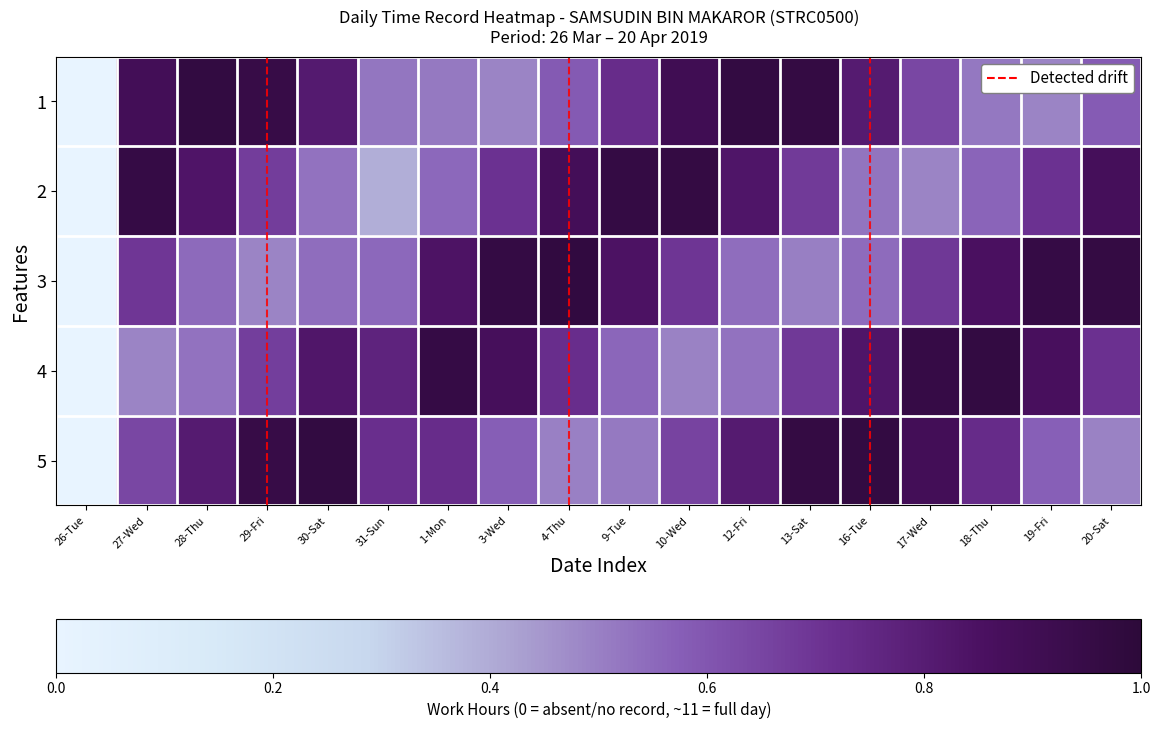

Between 26-Tue and 9-Tue, which series saw the biggest shift?

2